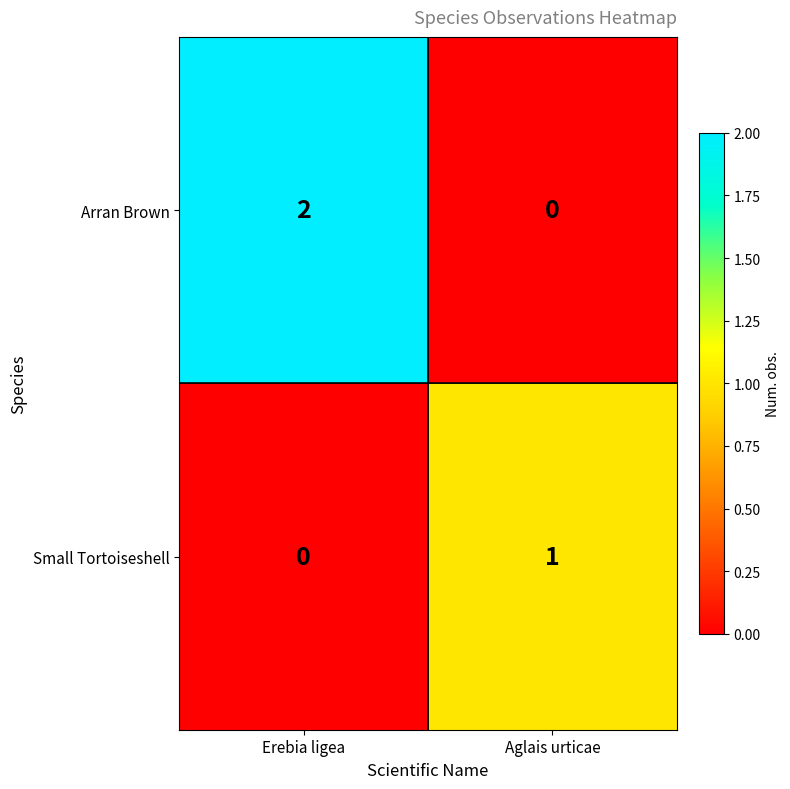

List the series in order of their peak value, highest first.

Arran Brown, Small Tortoiseshell